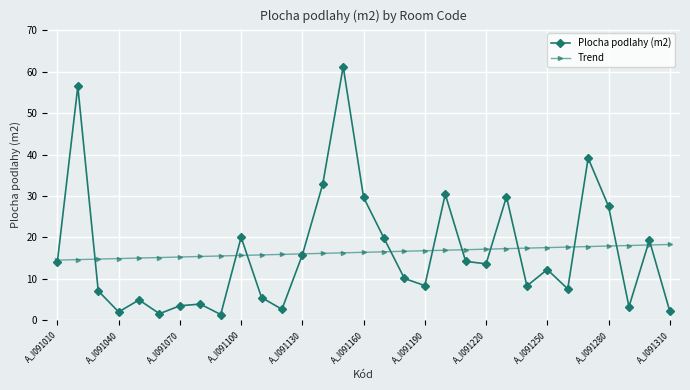

Which series has the largest range (max minus min)?

Plocha podlahy (m2)